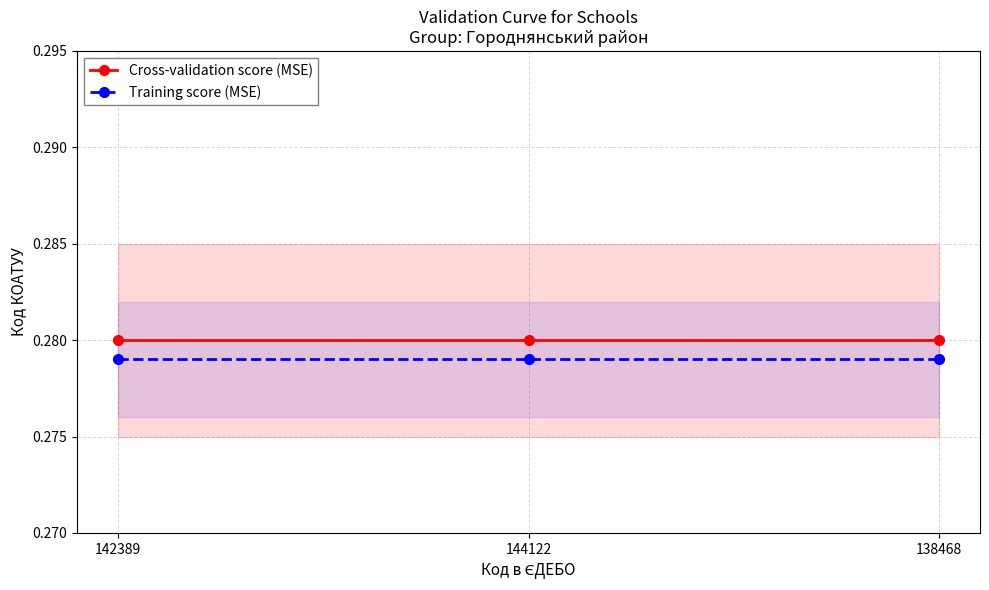

Rank the series by their average value, from lowest to highest.

Training score (MSE), Cross-validation score (MSE)